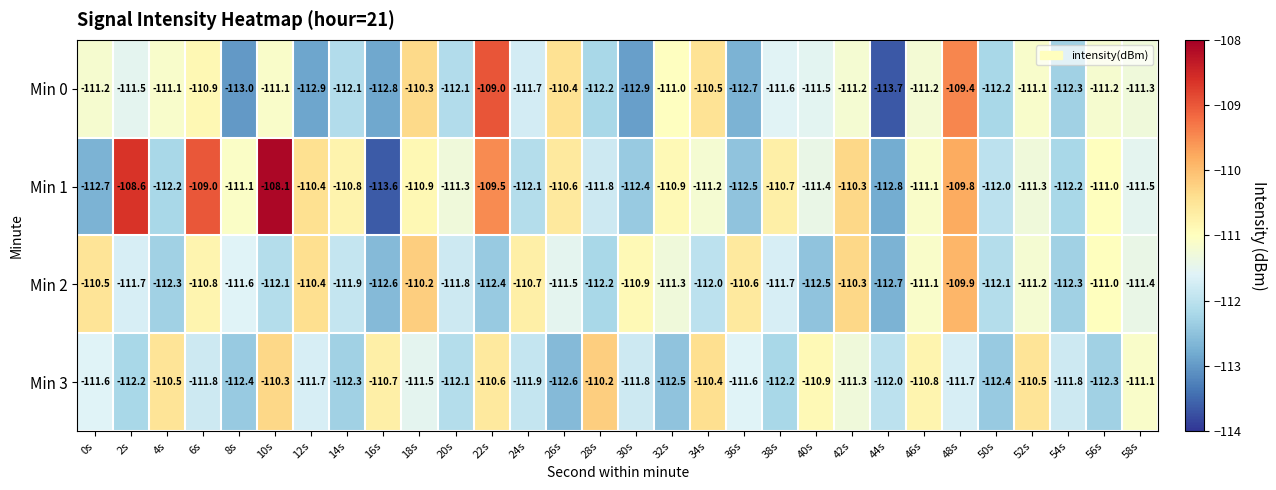

At 30s, list the series in order from largest to smallest.

Min 2, Min 3, Min 1, Min 0